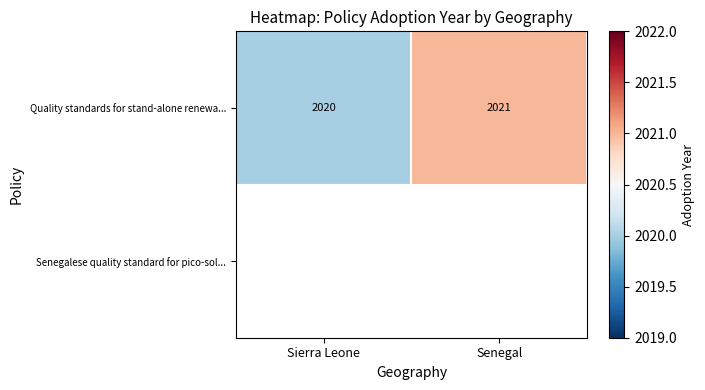

Is it true that Quality standards for stand-alone renewa... equals 1310 at Sierra Leone?

False